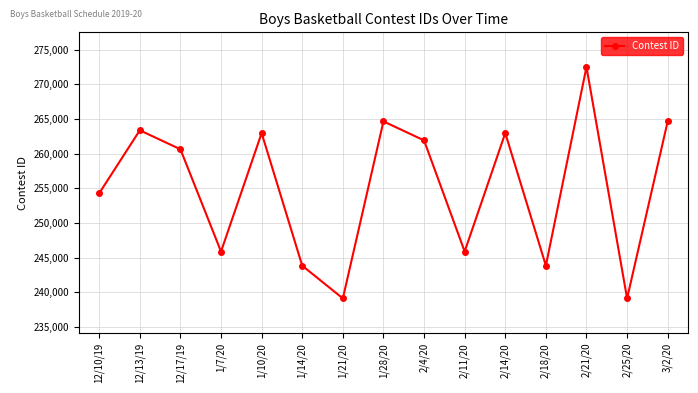

What is the change in value from 1/10/20 to 2/14/20?

+2